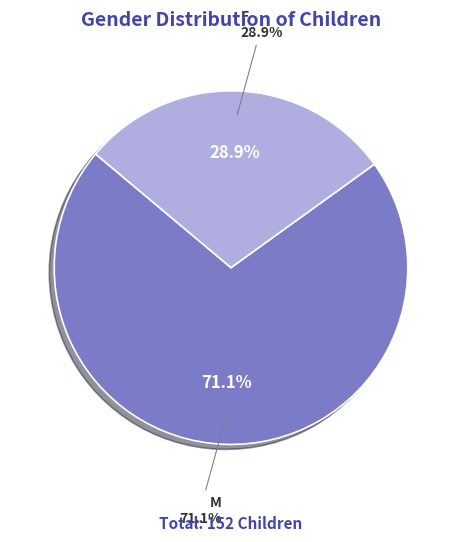

Is it true that F is 35% of the pie?

False